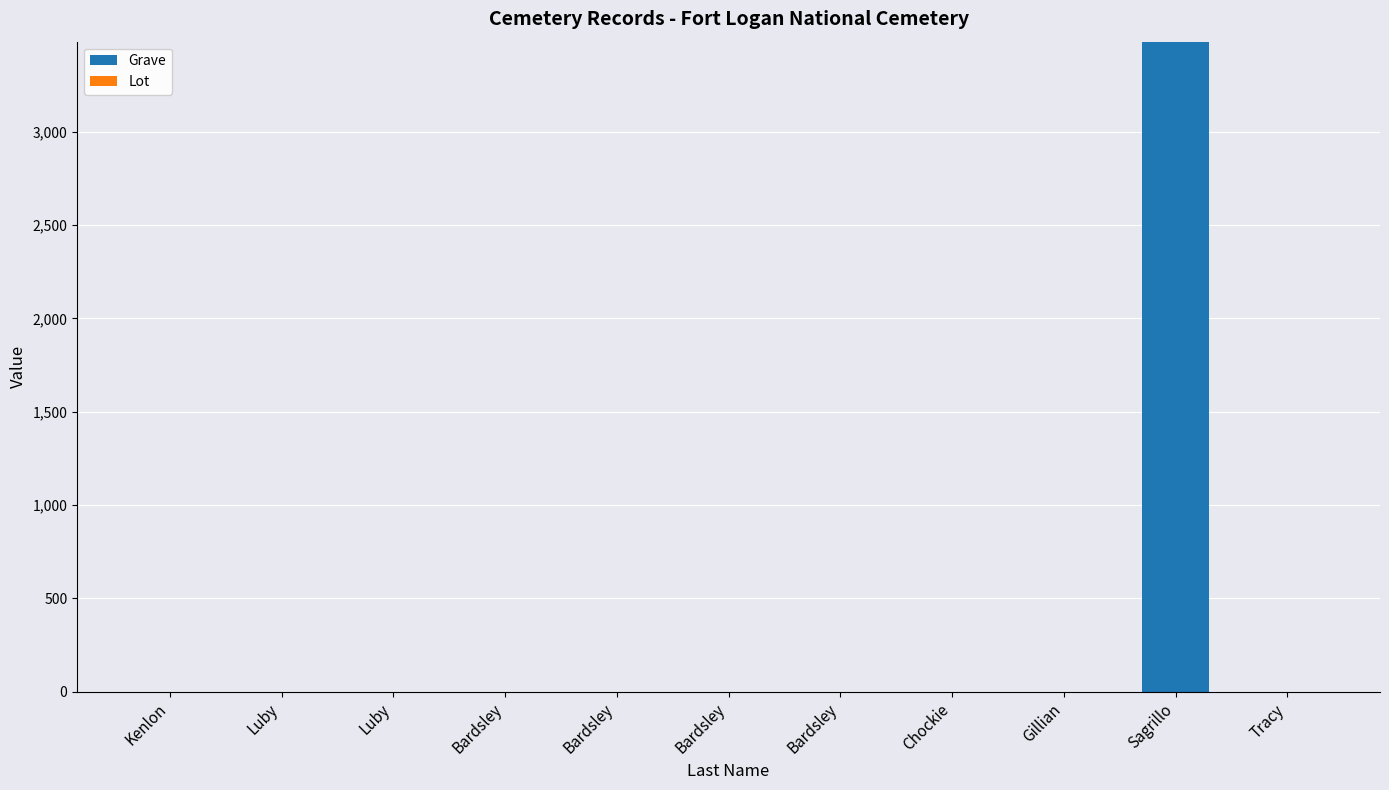

Count the number of categories in the chart.

11